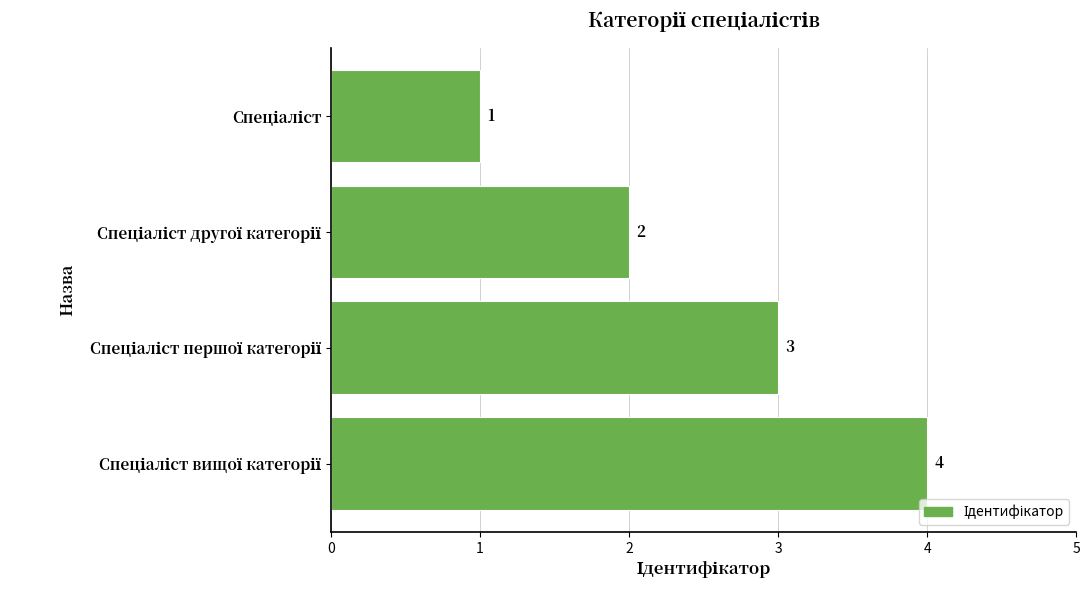

Count the values in the range 2 to 4.

3